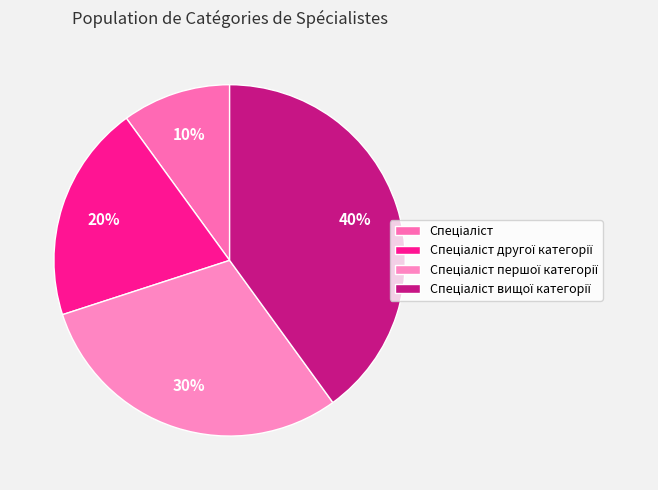

Is Спеціаліст the majority of the pie?

No